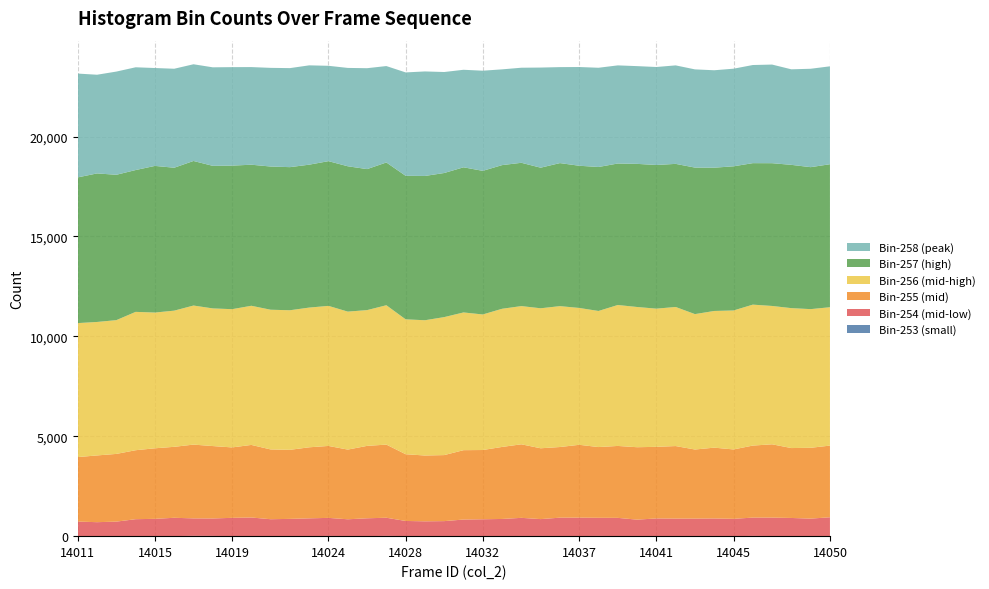

Reading left to right, what are all the values shown in this chart?

Bin-253 (small): 5	6	1	7	5	5	15	12	5	8	4	4	2	11	7	5	13	6	9	4	4	5	6	9	9	7	7	11	6	9	4	7	9	9	3	12	7	3	3	5
Bin-254 (mid-low): 725	694	727	843	862	915	875	874	912	926	844	861	890	904	838	890	909	755	734	749	828	841	855	908	845	919	920	908	910	818	883	873	870	877	865	917	922	908	875	941
Bin-255 (mid): 3228	3341	3389	3452	3531	3552	3693	3624	3525	3633	3493	3456	3556	3601	3488	3624	3661	3341	3294	3305	3472	3466	3605	3681	3545	3536	3646	3541	3600	3625	3584	3630	3458	3544	3473	3605	3669	3499	3545	3587
Bin-256 (mid-high): 6707	6681	6696	6925	6795	6816	6961	6890	6920	6965	6993	6987	6994	7011	6907	6796	6976	6751	6771	6907	6894	6785	6916	6918	7008	7052	6850	6812	7055	7019	6917	6962	6778	6842	6956	7055	6925	7004	6941	6926
Bin-257 (high): 7294	7435	7276	7099	7340	7154	7236	7136	7185	7061	7168	7163	7153	7244	7275	7058	7146	7185	7222	7213	7265	7189	7191	7173	7037	7160	7118	7207	7082	7164	7191	7163	7334	7172	7216	7082	7146	7172	7106	7158
Bin-258 (peak): 5196	4940	5166	5144	4900	4955	4841	4932	4930	4887	4939	4957	4972	4773	4923	5051	4826	5175	5232	5055	4882	5013	4793	4759	5012	4804	4942	4967	4912	4893	4905	4930	4916	4877	4886	4912	4937	4782	4926	4901